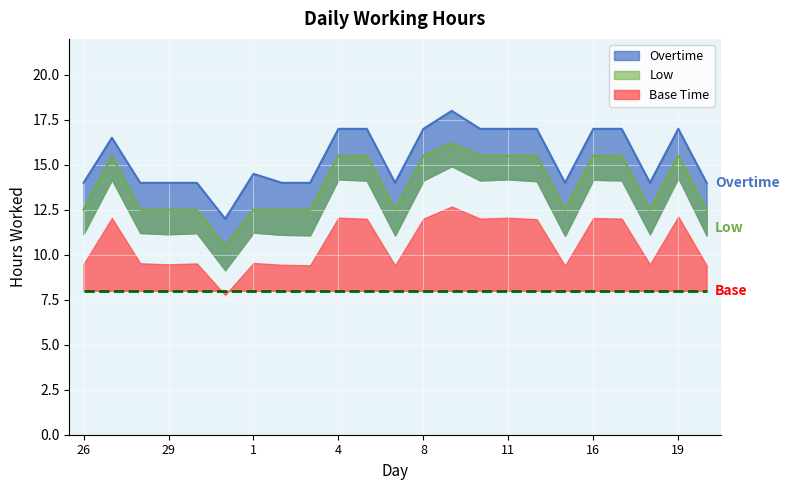

Reading left to right, extract all data points from this chart.

Low: 26=11.2	27=14.2	28=11.2	29=11.1	30=11.2	31=9.1	1=11.2	2=11.1	3=11.1	4=14.2	5=14.1	6=11.1	8=14.1	9=14.9	10=14.1	11=14.2	12=14.1	13=11.1	16=14.2	17=14.1	18=11.1	19=14.3	20=11.1
Low Upper: 26=12.5	27=15.5	28=12.5	29=12.5	30=12.5	31=10.5	1=12.5	2=12.5	3=12.5	4=15.5	5=15.5	6=12.5	8=15.5	9=16.2	10=15.5	11=15.5	12=15.5	13=12.5	16=15.5	17=15.5	18=12.5	19=15.5	20=12.5
Overtime: 26=11.2	27=14.2	28=11.2	29=11.1	30=11.2	31=9.1	1=11.2	2=11.1	3=11.1	4=14.2	5=14.1	6=11.1	8=14.1	9=14.9	10=14.1	11=14.2	12=14.1	13=11.1	16=14.2	17=14.1	18=11.1	19=14.3	20=11.1
Overtime Upper: 26=14.0	27=16.5	28=14.0	29=14.0	30=14.0	31=12.0	1=14.5	2=14.0	3=14.0	4=17.0	5=17.0	6=14.0	8=17.0	9=18.0	10=17.0	11=17.0	12=17.0	13=14.0	16=17.0	17=17.0	18=14.0	19=17.0	20=14.0
Base: 26=8.0	27=8.0	28=8.0	29=8.0	30=8.0	31=8.0	1=8.0	2=8.0	3=8.0	4=8.0	5=8.0	6=8.0	8=8.0	9=8.0	10=8.0	11=8.0	12=8.0	13=8.0	16=8.0	17=8.0	18=8.0	19=8.0	20=8.0